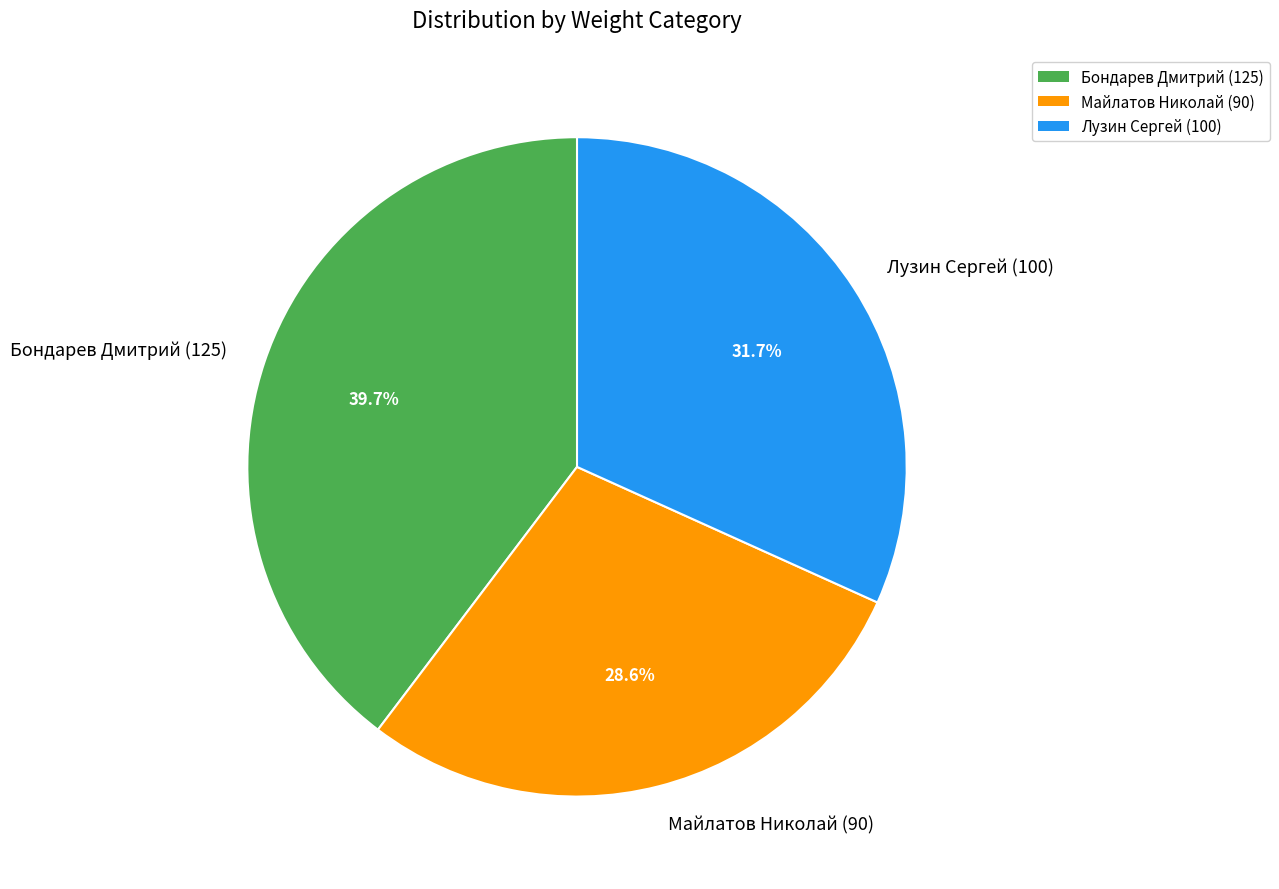

What is the smallest slice in the pie chart?

Майлатов Николай (90)